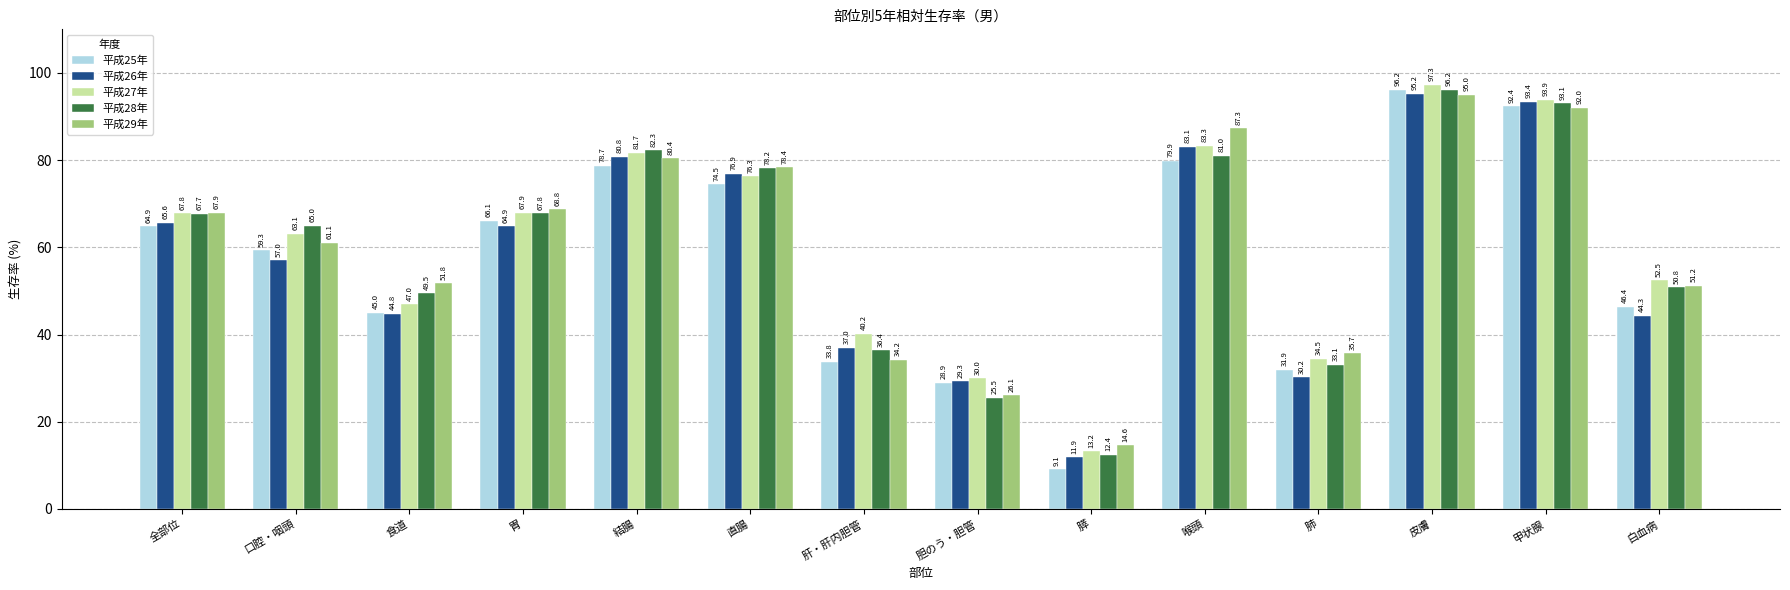

At which label is 平成29年 closest to 54?

食道